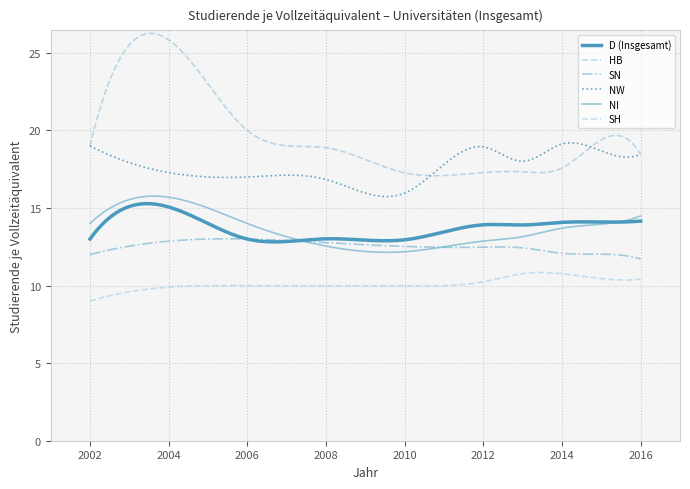

Reading left to right, transcribe all the data shown in this chart.

D (Insgesamt): 2002=13.0	2005=14.0	2006=13.0	2008=13.0	2010=13.0	2012=13.9	2013=13.9	2014=14.1	2015=14.1	2016=14.2
HB: 2002=19.0	2005=23.0	2006=20.0	2008=18.9	2010=17.3	2012=17.3	2013=17.3	2014=17.6	2015=19.4	2016=18.4
SN: 2002=12.0	2005=13.0	2006=13.0	2008=12.8	2010=12.5	2012=12.5	2013=12.4	2014=12.1	2015=12.0	2016=11.7
NW: 2002=19.0	2005=17.0	2006=17.0	2008=16.8	2010=16.0	2012=18.9	2013=18.0	2014=19.1	2015=18.7	2016=18.5
NI: 2002=14.0	2005=15.0	2006=14.0	2008=12.5	2010=12.2	2012=12.9	2013=13.2	2014=13.7	2015=14.0	2016=14.5
SH: 2002=9.0	2005=10.0	2006=10.0	2008=10.0	2010=10.0	2012=10.2	2013=10.8	2014=10.8	2015=10.4	2016=10.4